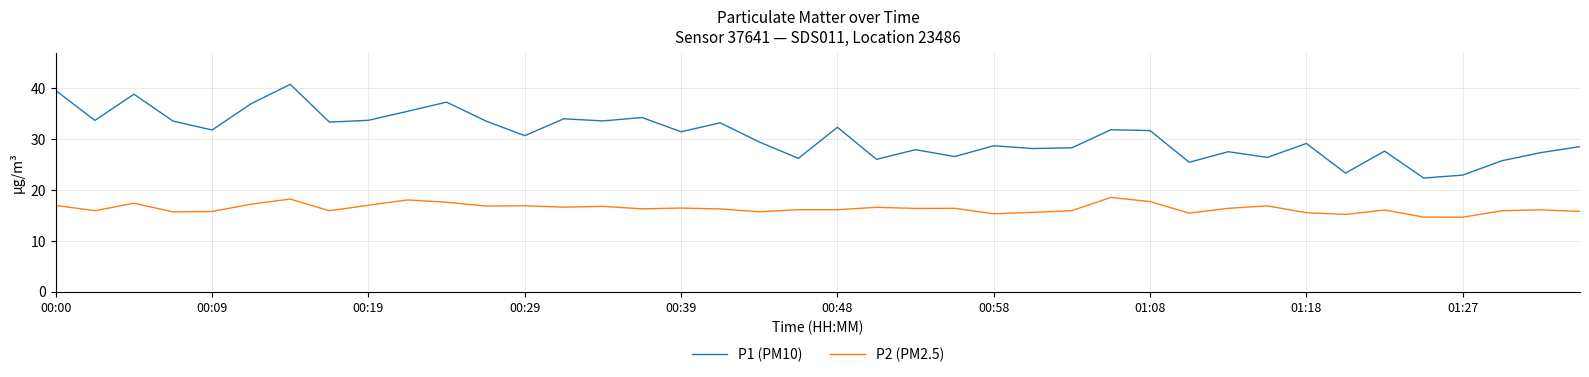

Rank the series by their average value, from lowest to highest.

P2 (PM2.5), P1 (PM10)